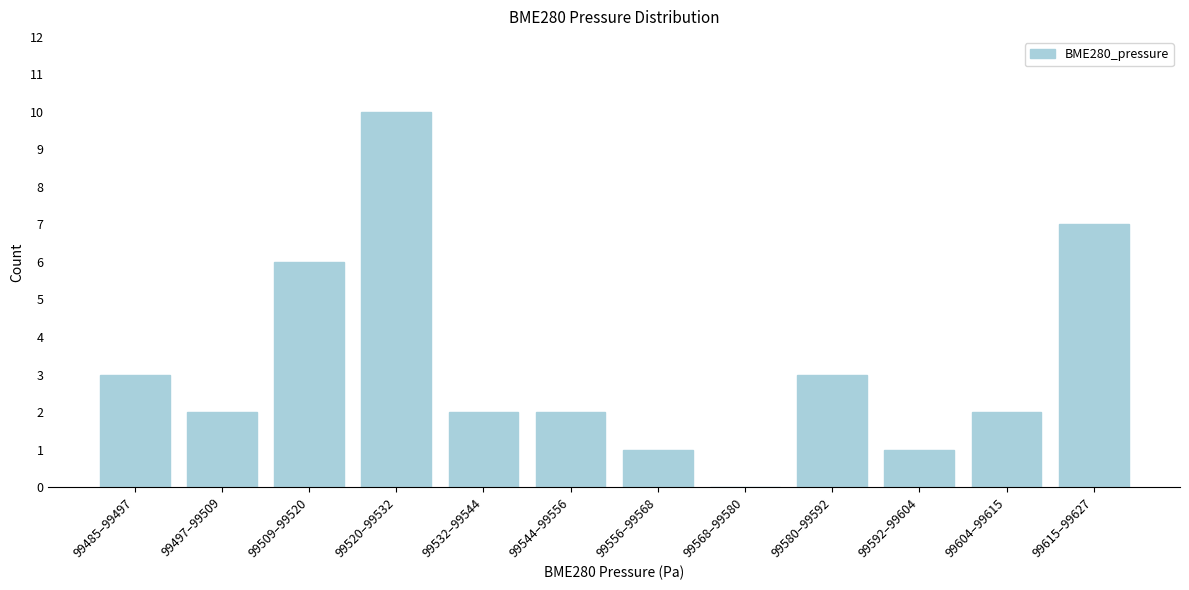

Reading right to left, list all the values displayed in this chart.

99615–99627=7	99604–99615=2	99592–99604=1	99580–99592=3	99568–99580=0	99556–99568=1	99544–99556=2	99532–99544=2	99520–99532=10	99509–99520=6	99497–99509=2	99485–99497=3